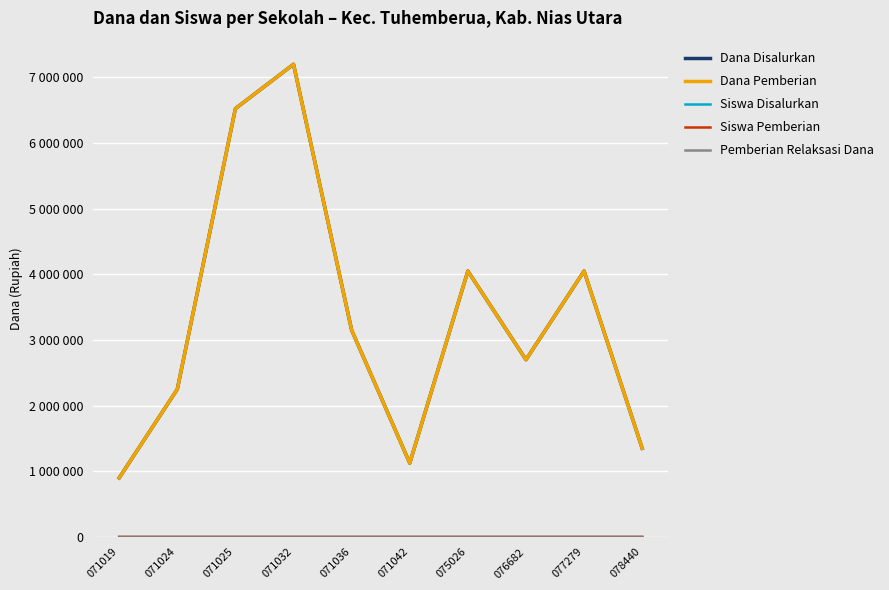

The Siswa Disalurkan series shows 20 at 076682. True or false?

False